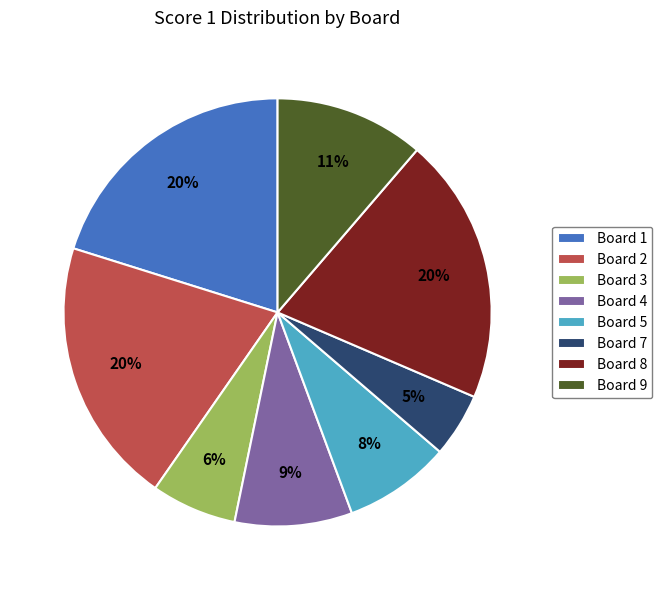

Does Board 8 account for over 50% of the chart?

No